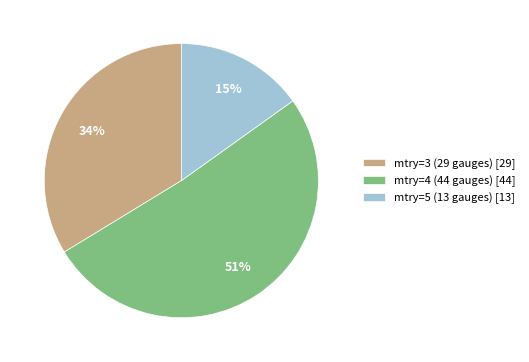

Which category has the smallest portion of the pie?

mtry=5 (13 gauges)